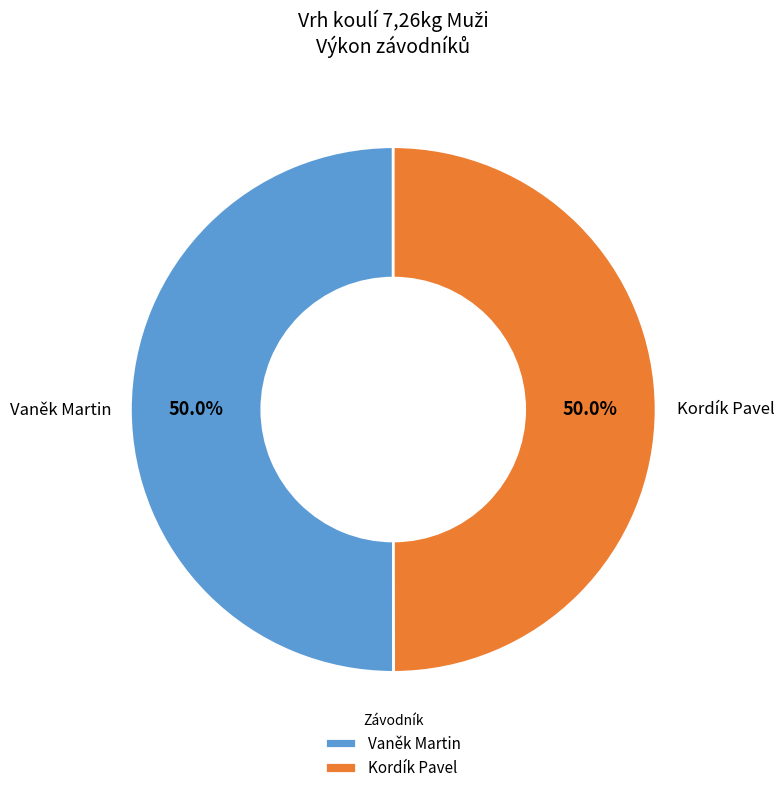

How much of the chart is everything except Kordík Pavel?

50.0%